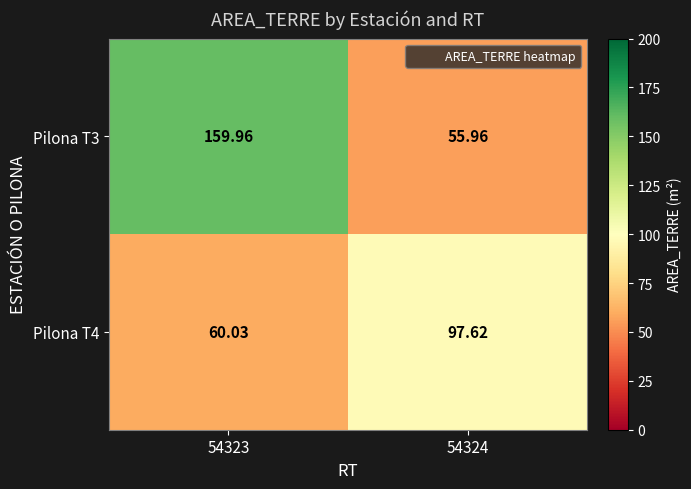

Is the value of Pilona T3 at 54323 greater than the value of Pilona T4 at 54323?

Yes